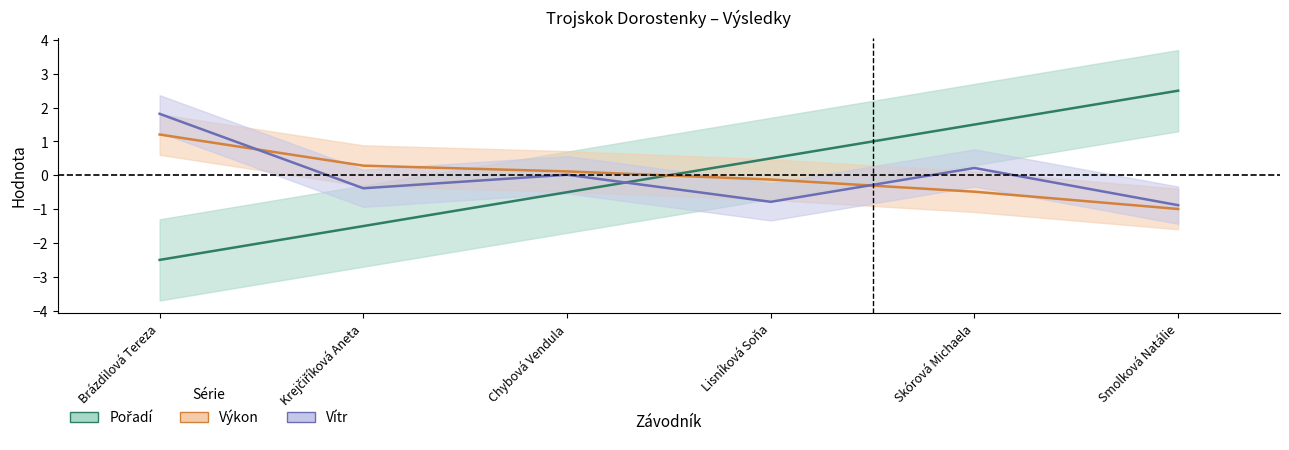

What is the difference between the maximum and second lowest values in the Vítr series?

2.6